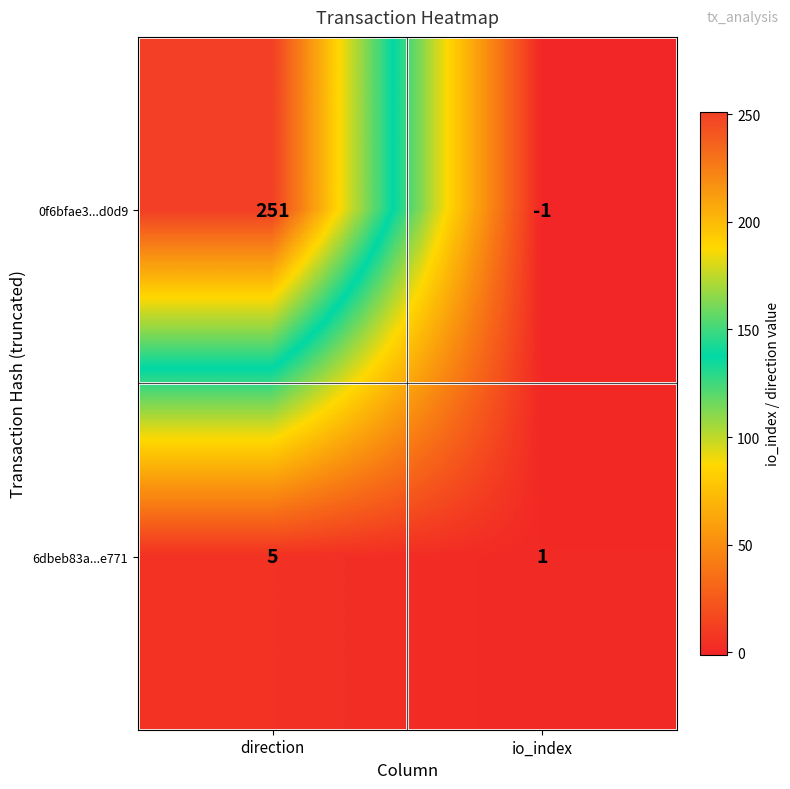

Read the 0f6bfae3...d0d9 value at direction, to the nearest 10.

250